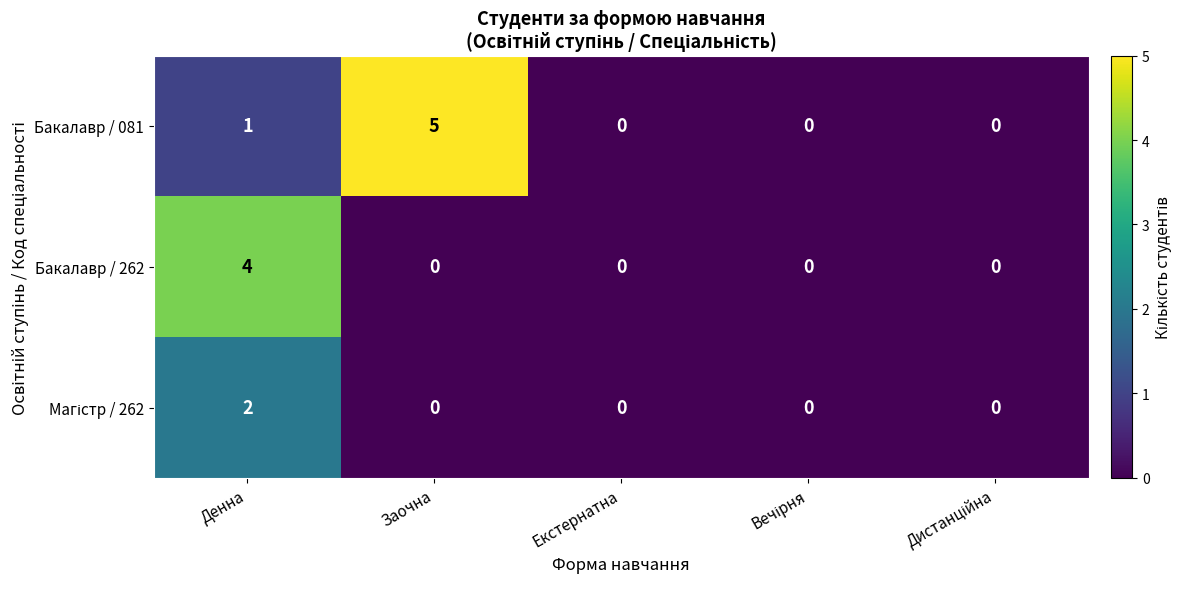

Which series has the largest total across all categories?

Бакалавр / 081